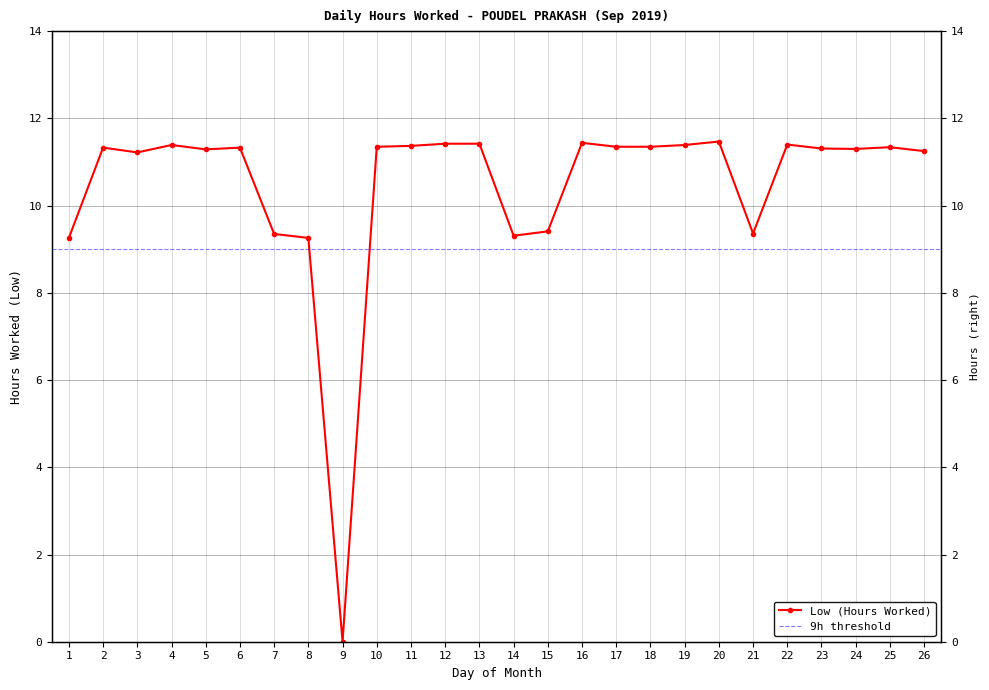

Which label corresponds to the largest value in the chart?

20